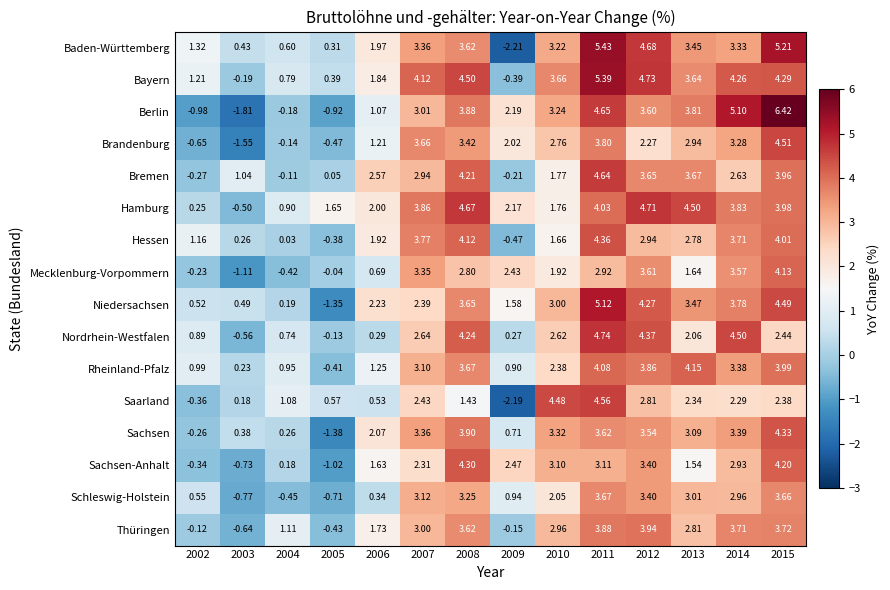

List the series in order of their peak value, highest first.

Berlin, Baden-Württemberg, Bayern, Niedersachsen, Nordrhein-Westfalen, Hamburg, Bremen, Saarland, Brandenburg, Hessen, Sachsen, Sachsen-Anhalt, Rheinland-Pfalz, Mecklenburg-Vorpommern, Thüringen, Schleswig-Holstein